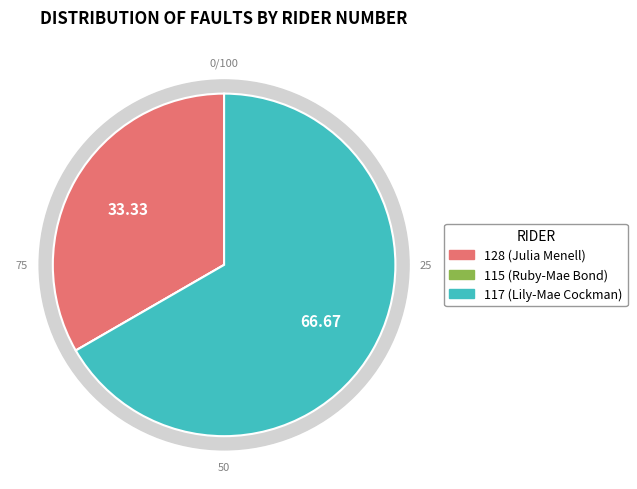

Which slice represents more than half of the pie?

117